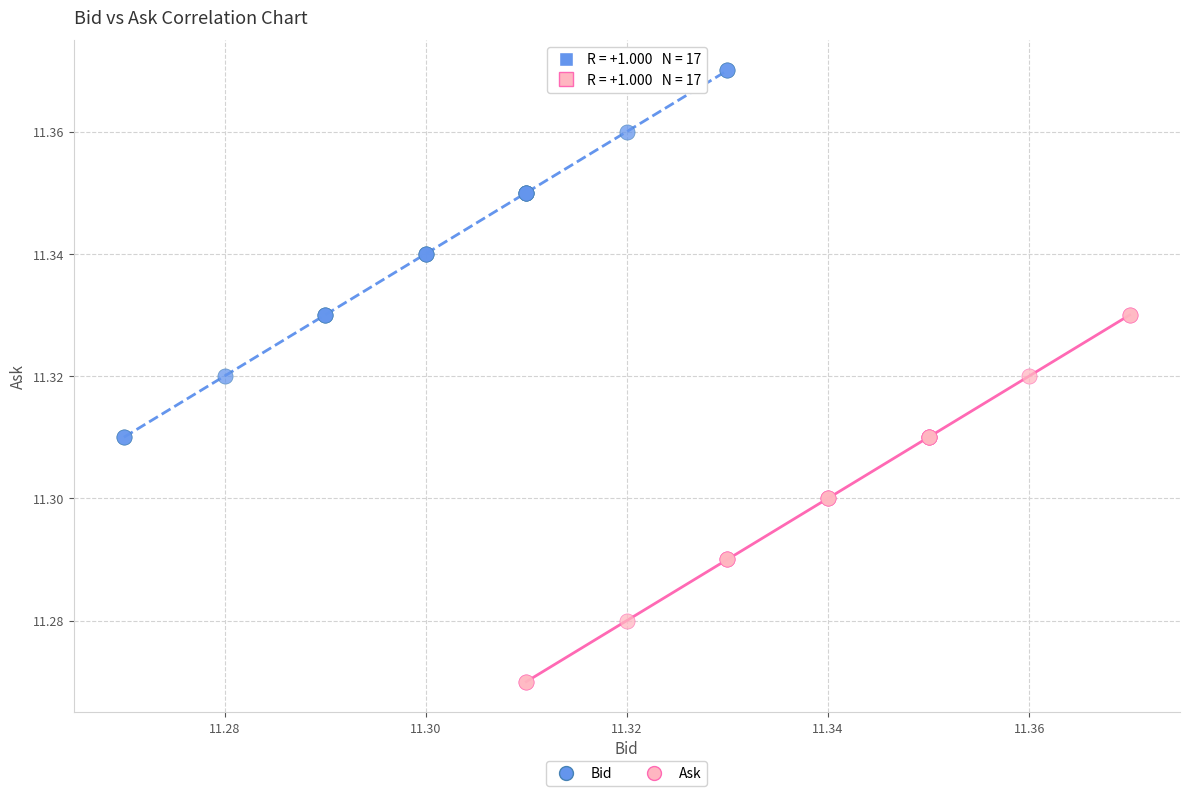

Which series contains the highest Y value?

Bid